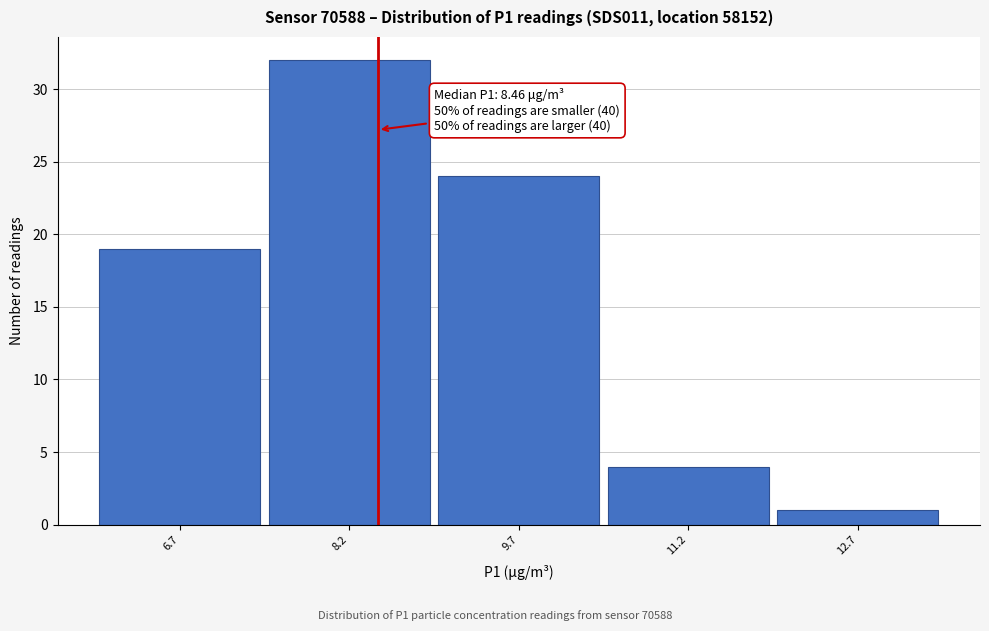

Over which range of the x-axis is the bar tallest?

7.5 to 9.0